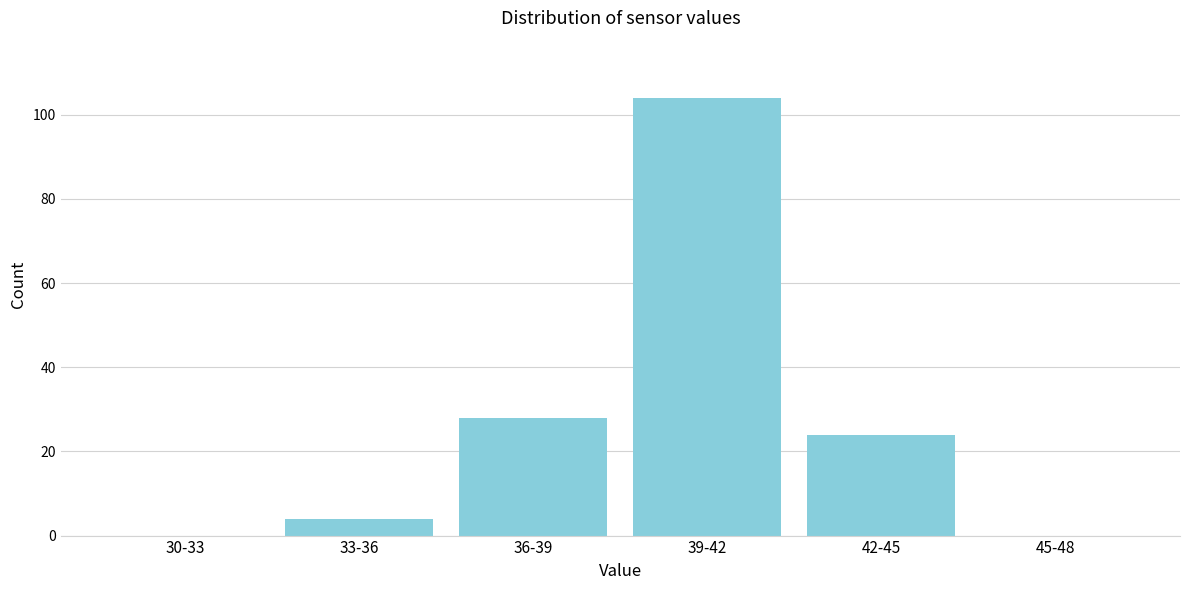

Reading left to right, transcribe all the data shown in this chart.

30-33=0	33-36=4	36-39=28	39-42=104	42-45=24	45-48=0